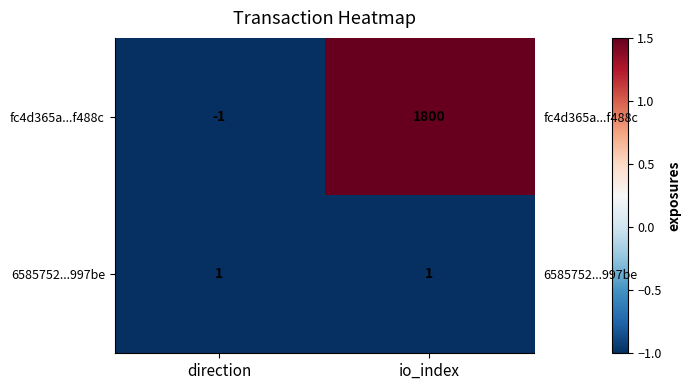

At io_index, list the series in order from largest to smallest.

fc4d365a...f488c, 6585752...997be